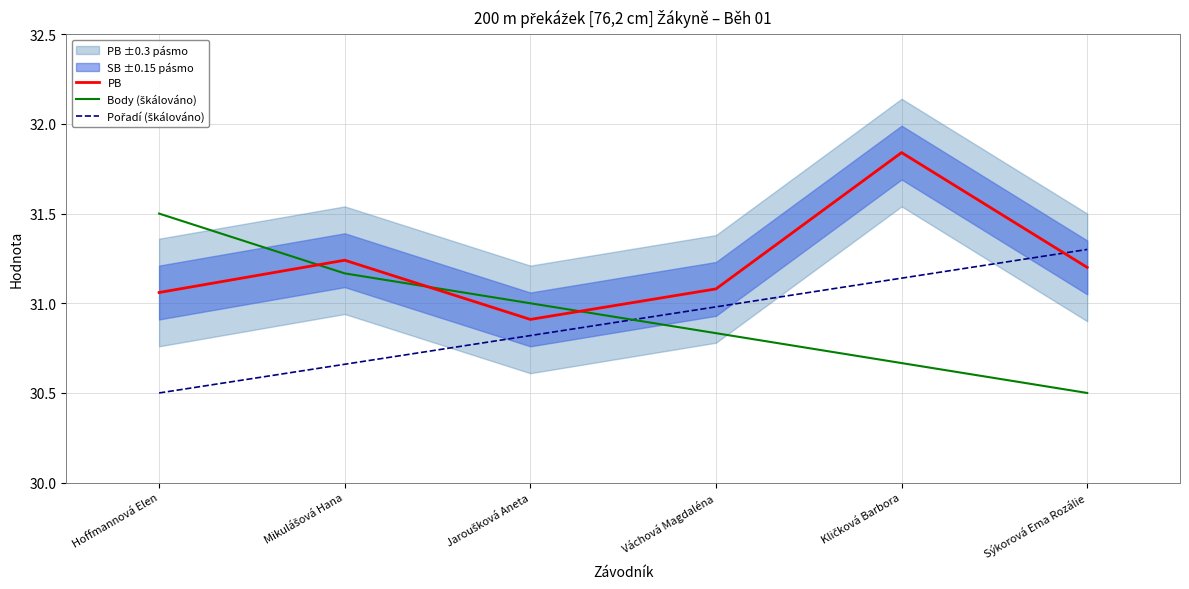

Reading left to right, list all the values displayed in this chart.

PB: 31.1	31.2	30.9	31.1	31.8	31.2
Body (škálováno): 31.5	31.2	31.0	30.8	30.7	30.5
Pořadí (škálováno): 30.5	30.7	30.8	31.0	31.1	31.3